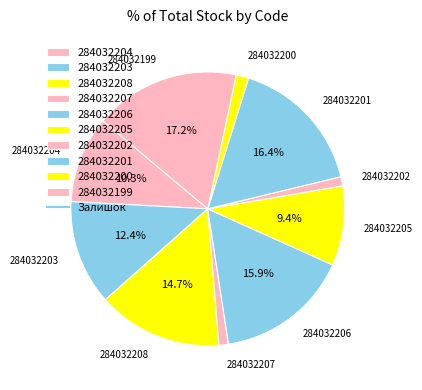

Which category has the biggest portion of the pie?

284032199